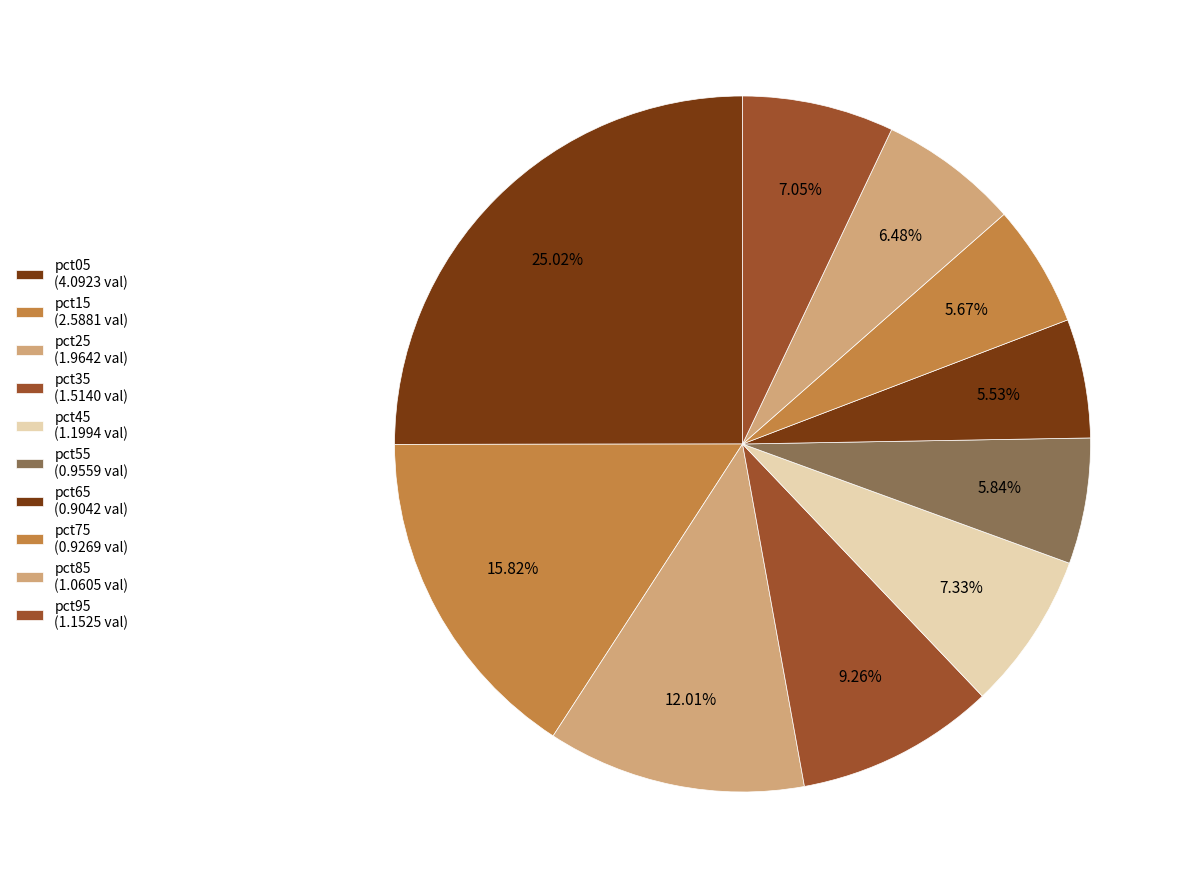

Is it true that pct15 is 16% of the pie?

True